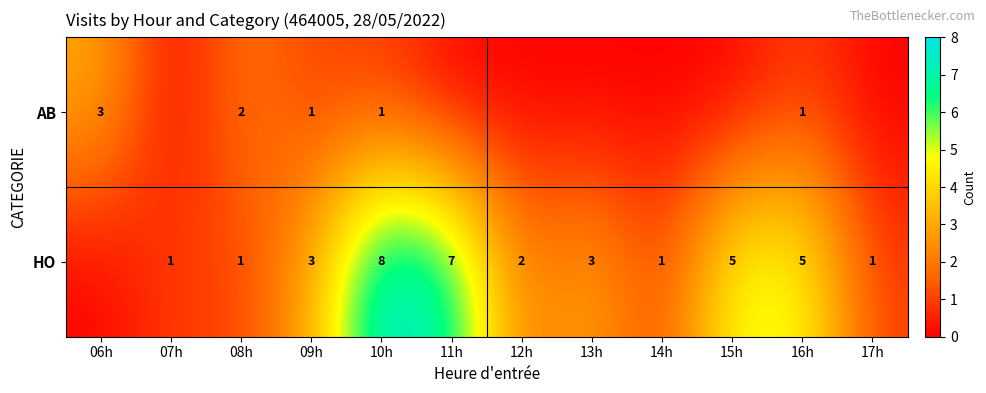

What is the total value across all series at 10h?

9